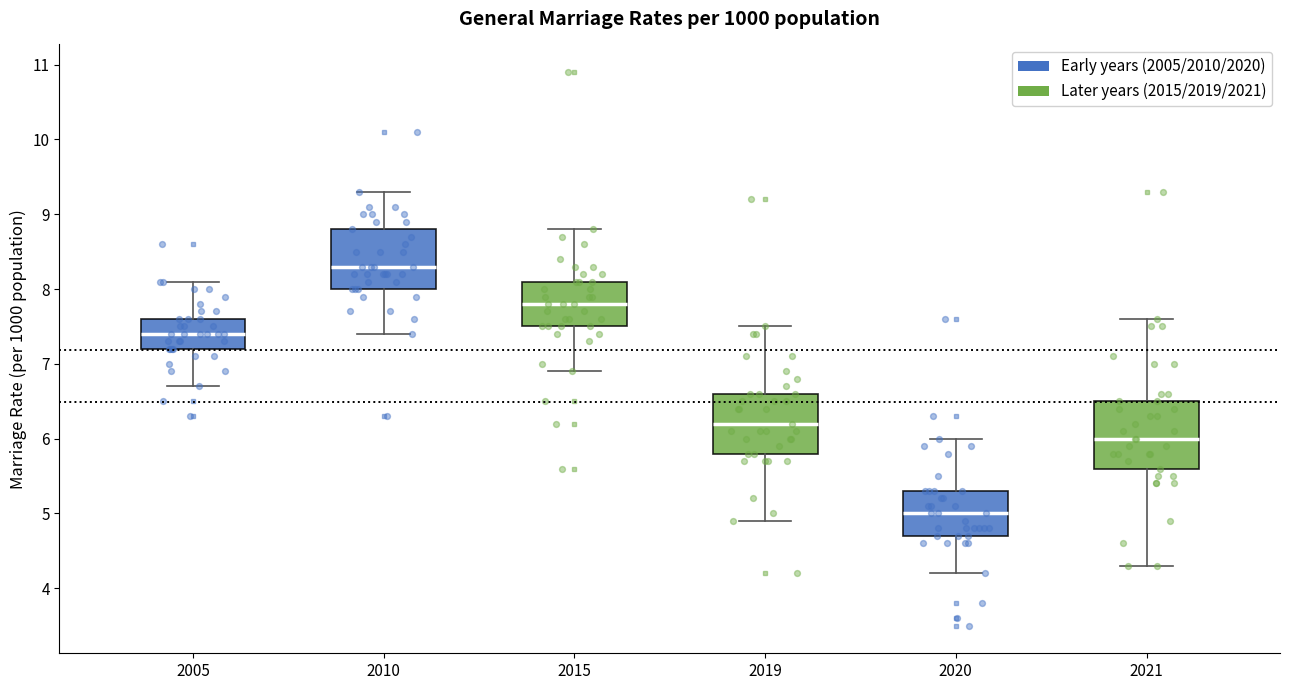

Where does the lower whisker of the box at x = 2010 end on the y-axis? The values are not printed on the chart, so give them approximately, as read against the axis.

7.4